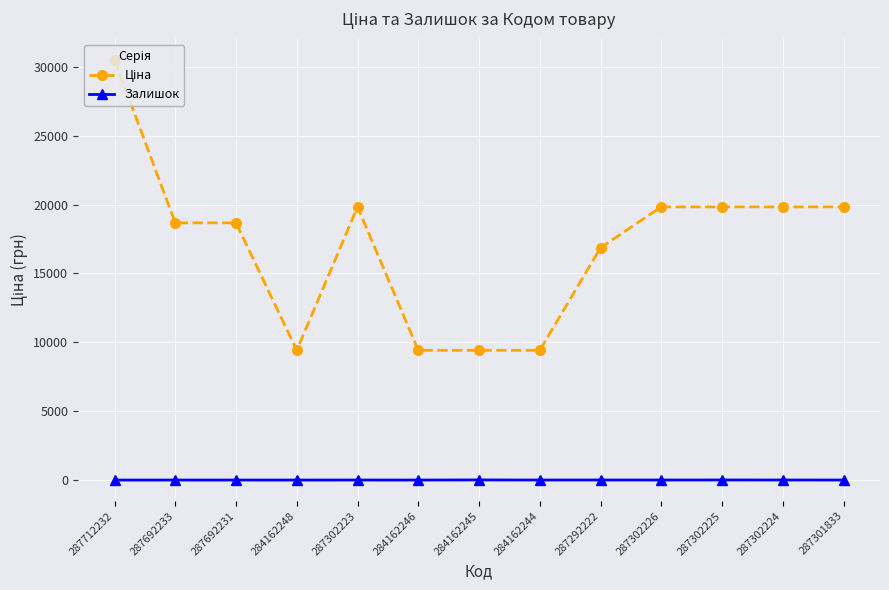

What is the total value across all series at 284162246?

9416.9